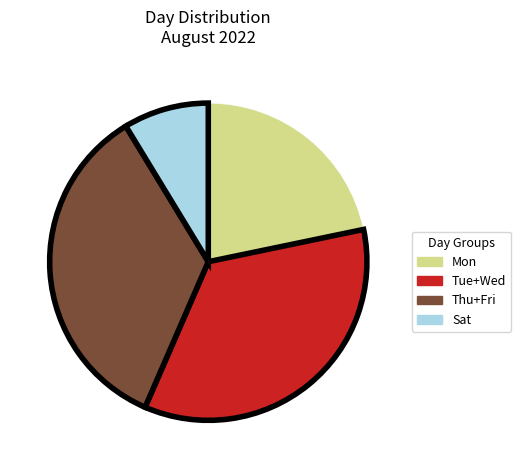

The Thu+Fri slice represents 35% of the pie. True or false?

True